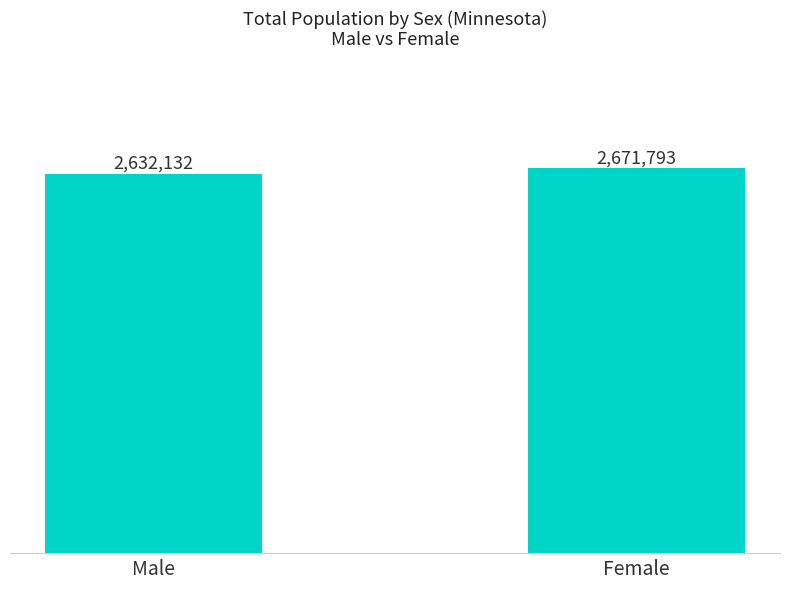

What is the change in value from Male to Female?

+39661